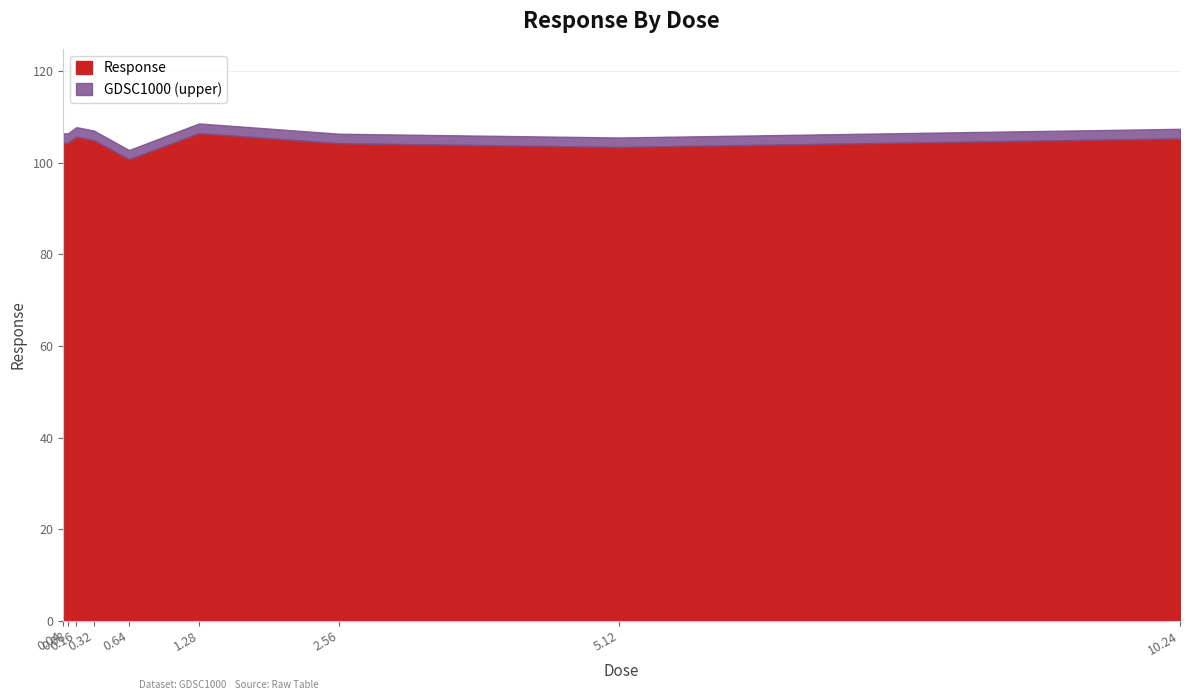

What is the difference between the second highest and second lowest values?

2.2